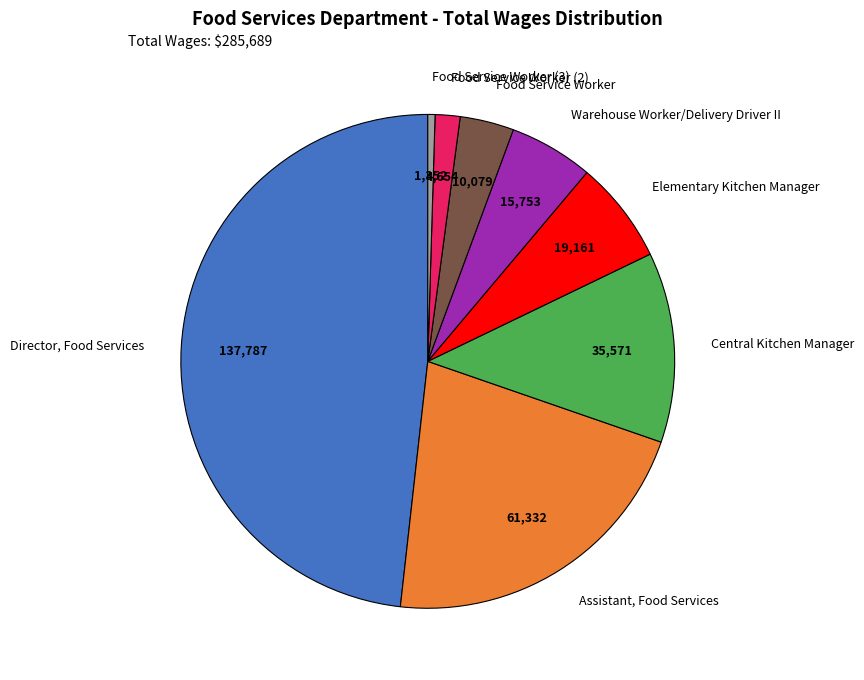

The Food Service Worker (3) slice represents 11% of the pie. True or false?

False